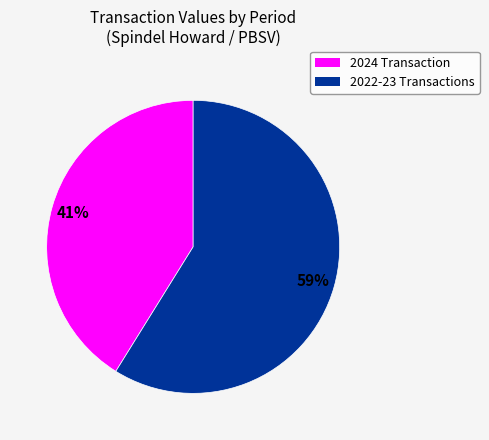

Does any single category account for the majority?

Yes